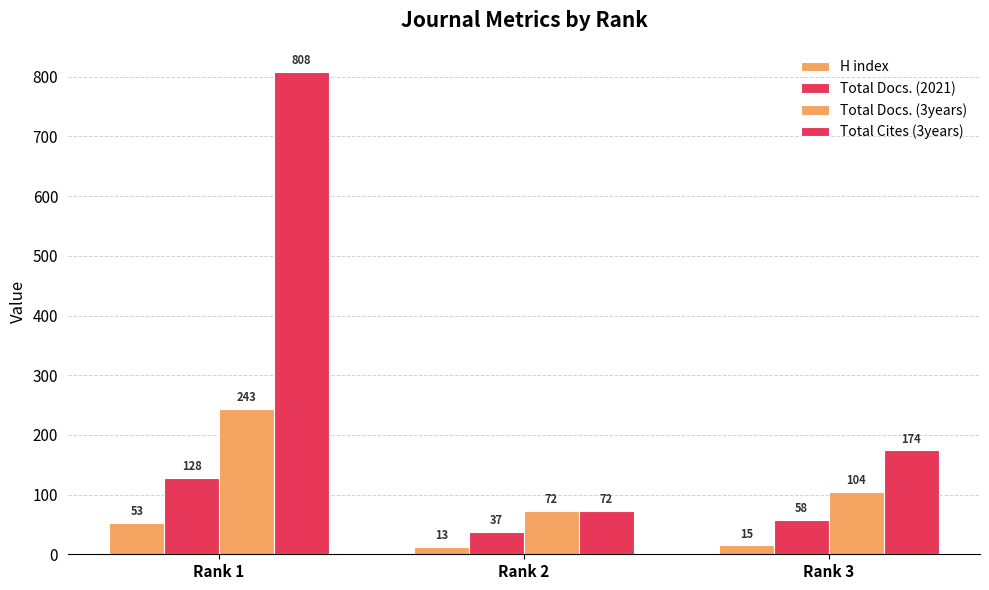

How many bars are there in each group?

4